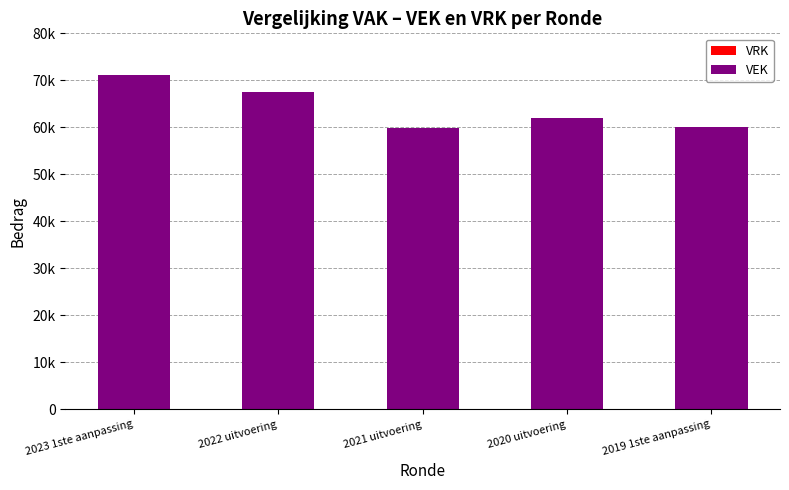

Does the chart contain any negative values?

No